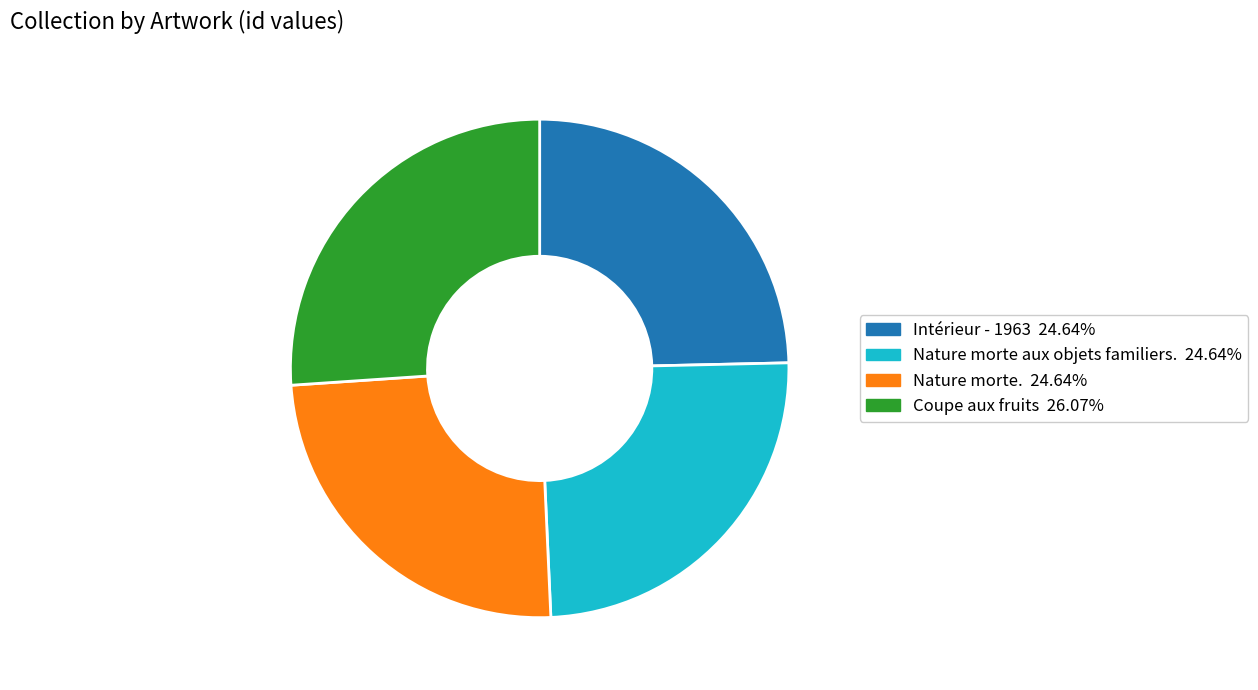

Combined, do Intérieur - 1963 and Nature morte. account for over 50%?

No